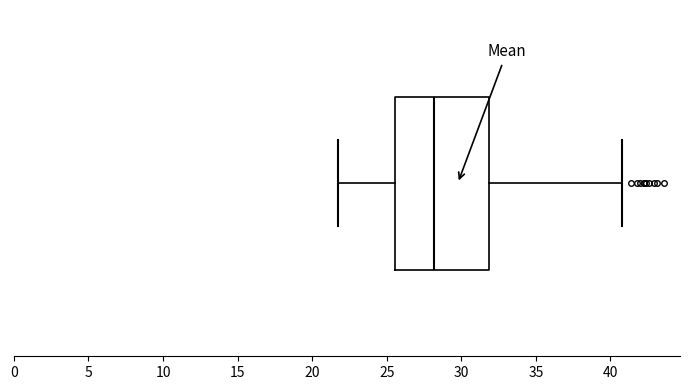

Transcribe this box plot: give where the median line is, the range the box spans, and where the two whiskers end, as read against the x-axis. The values are not printed on the chart, so give them approximately, as read against the axis.

median 28.0, box 25.5 to 32.0, whiskers 21.5 to 41.0